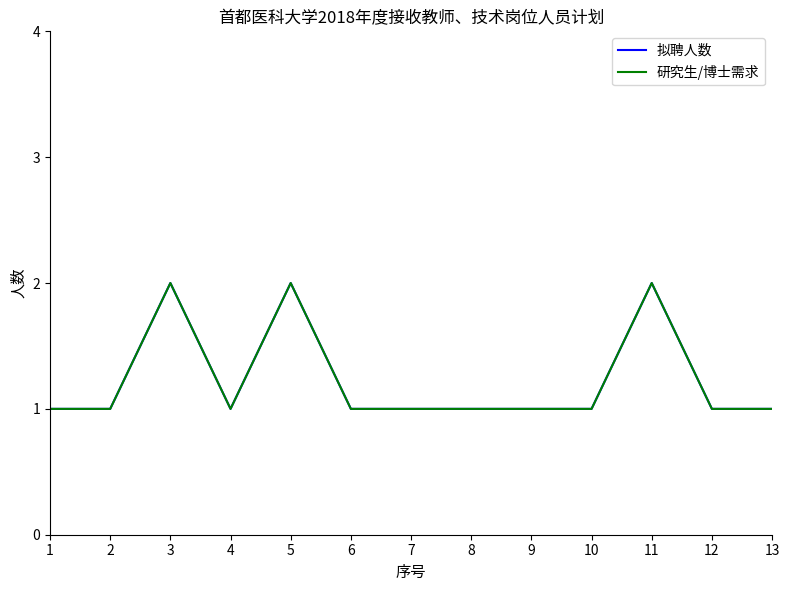

Reading left to right, what are all the values shown in this chart?

拟聘人数: 1	1	2	1	2	1	1	1	1	1	2	1	1
研究生/博士需求: 1	1	2	1	2	1	1	1	1	1	2	1	1